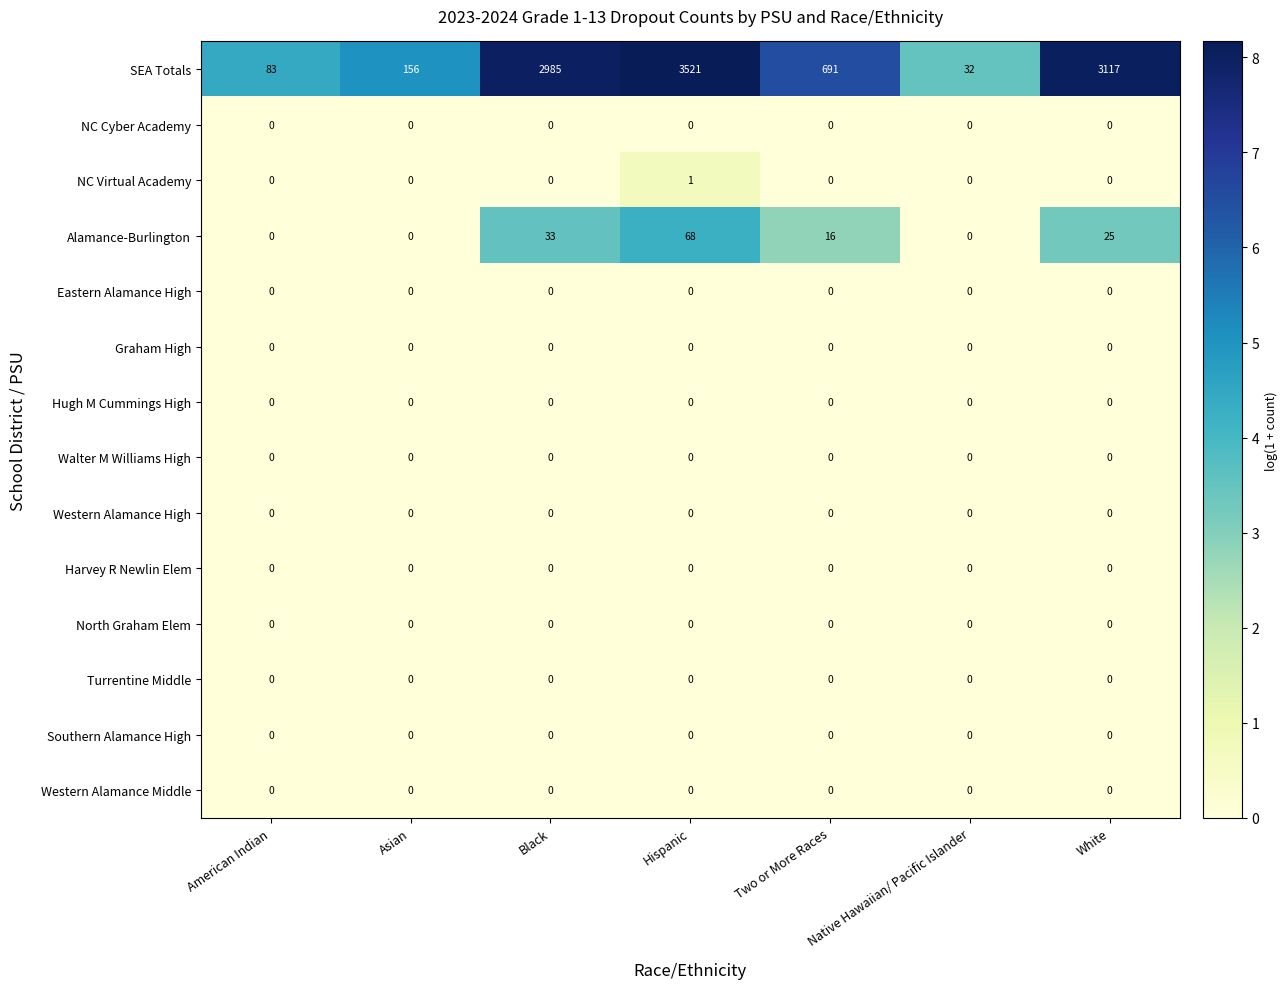

Read the SEA Totals value at Asian, to the nearest 100.

200